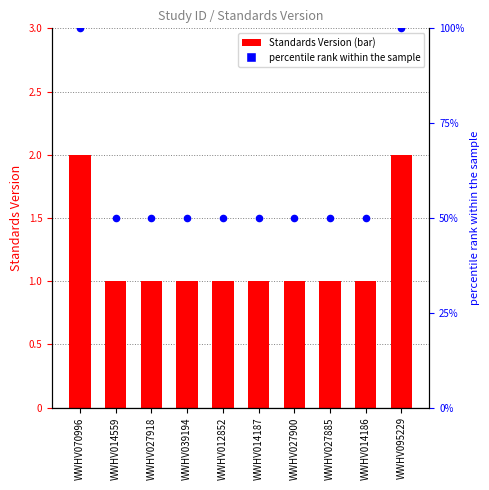

Which series contains the highest Y value?

percentile rank within the sample